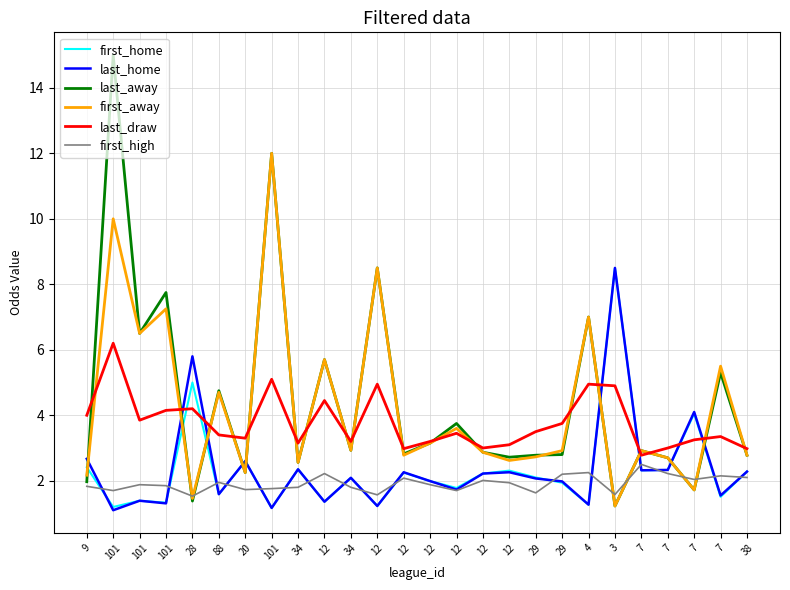

What is the difference between the maximum and minimum values in the last_draw series?

3.4